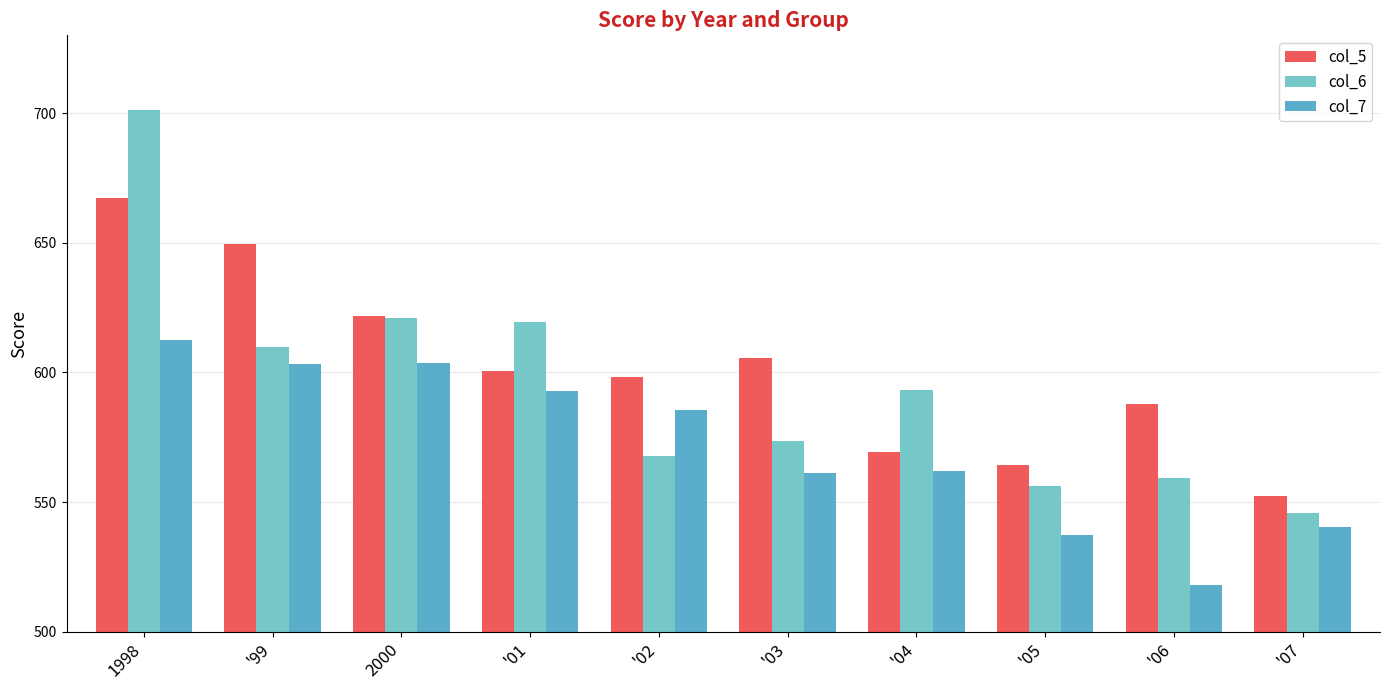

What is the difference between the maximum and second lowest values in the col_7 series?

75.5